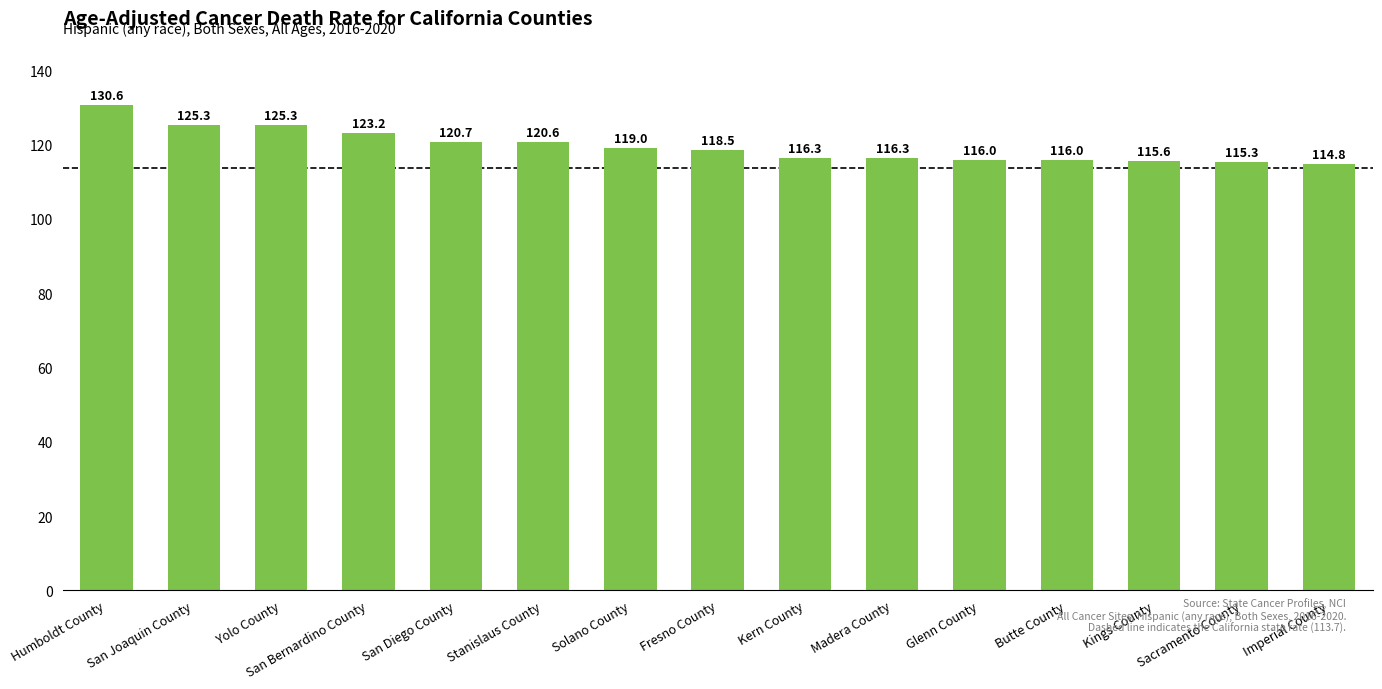

Reading left to right, what are all the values shown in this chart?

Humboldt County=130.6	San Joaquin County=125.3	Yolo County=125.3	San Bernardino County=123.2	San Diego County=120.7	Stanislaus County=120.6	Solano County=119.0	Fresno County=118.5	Kern County=116.3	Madera County=116.3	Glenn County=116.0	Butte County=116.0	Kings County=115.6	Sacramento County=115.3	Imperial County=114.8